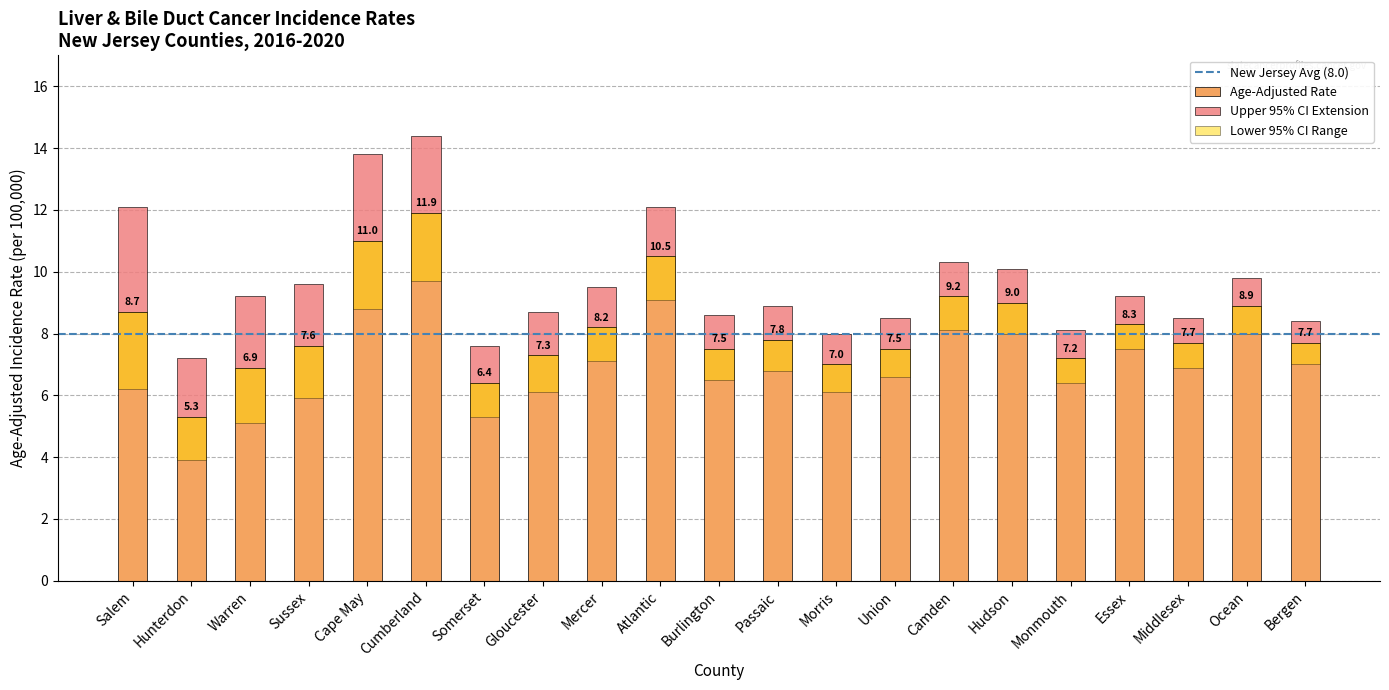

How many data points in Upper 95% CI are above 9?

11